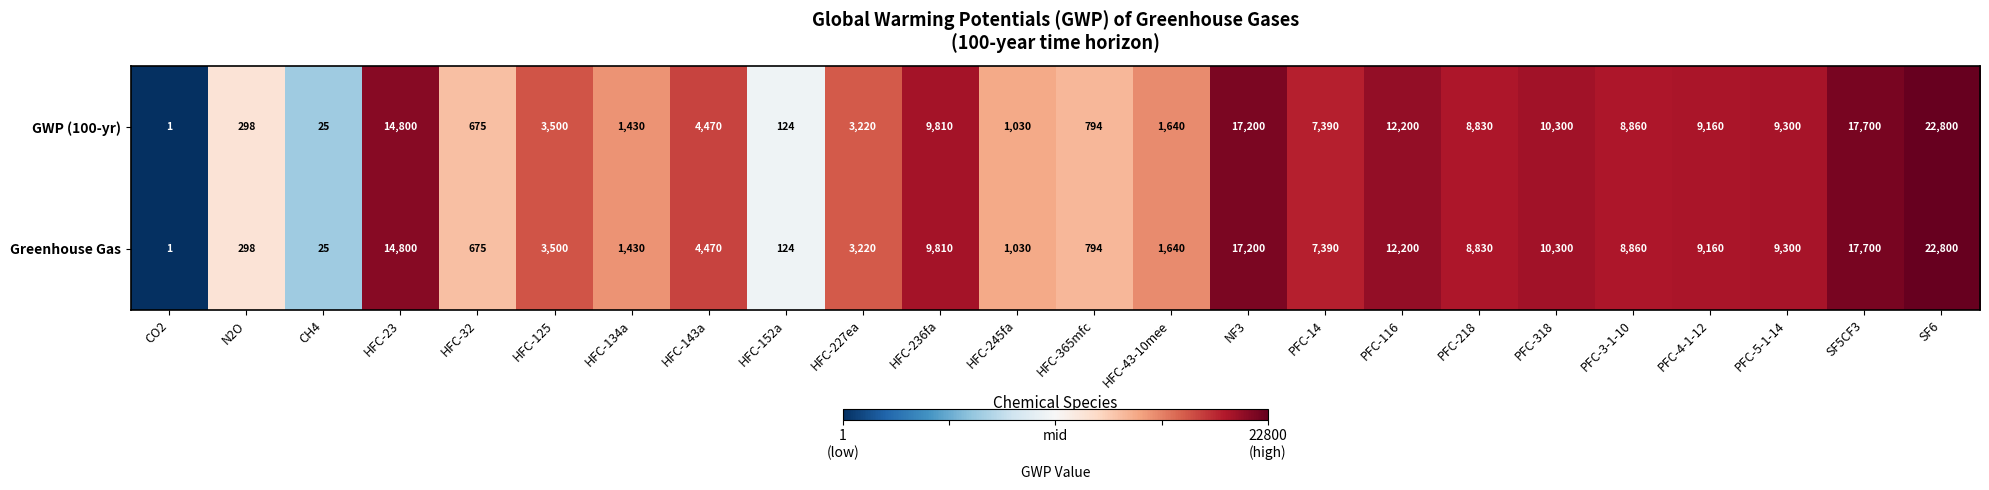

How many values in the GWP (100-yr) series are below 7390?

12